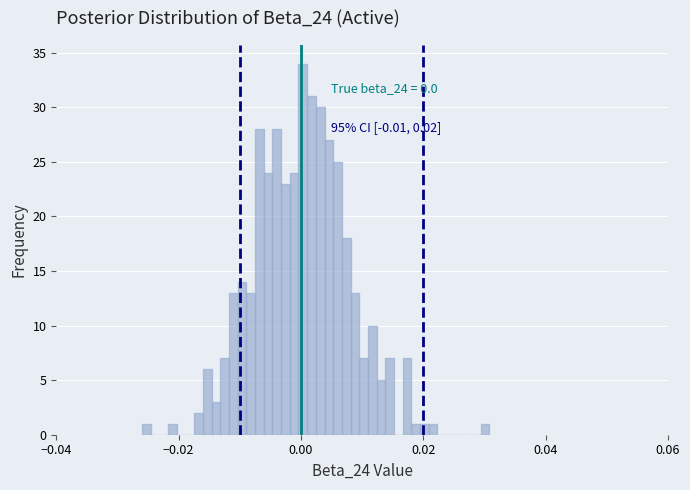

Around what value on the x-axis is the tallest bar? Give the approximate position of its centre, as read against the axis.

0.000